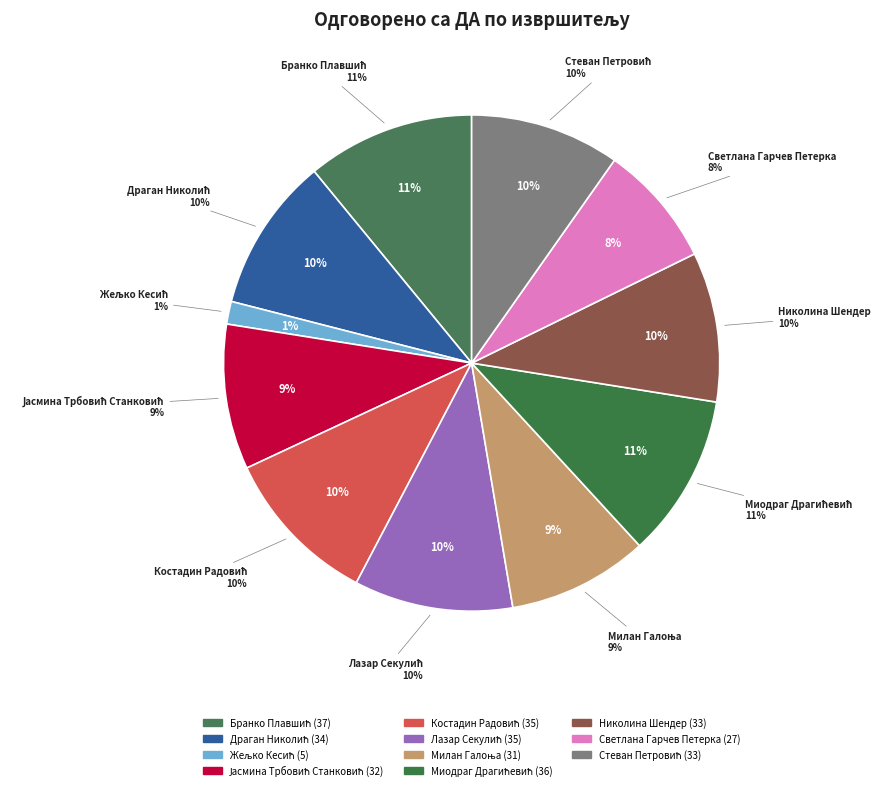

Is there a majority slice in this chart?

No